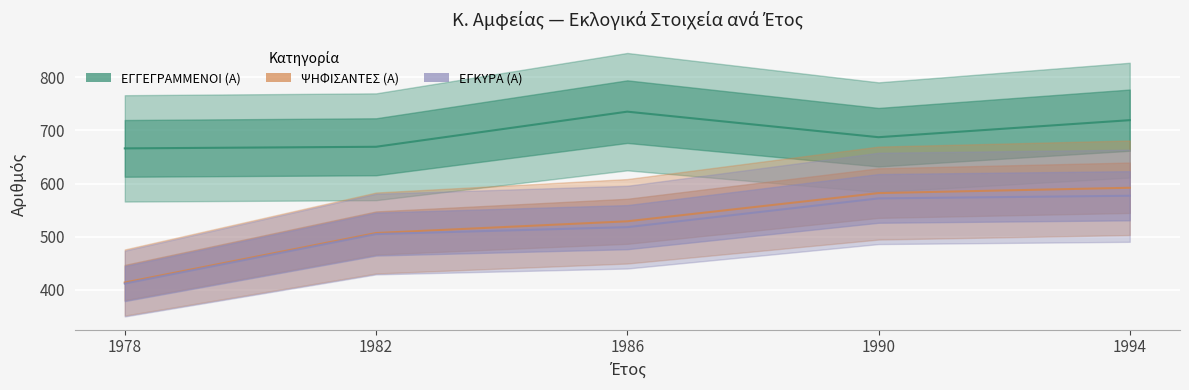

True or false: ΨΗΦΙΣΑΝΤΕΣ (Α) has a value of 507 at 1982.

True